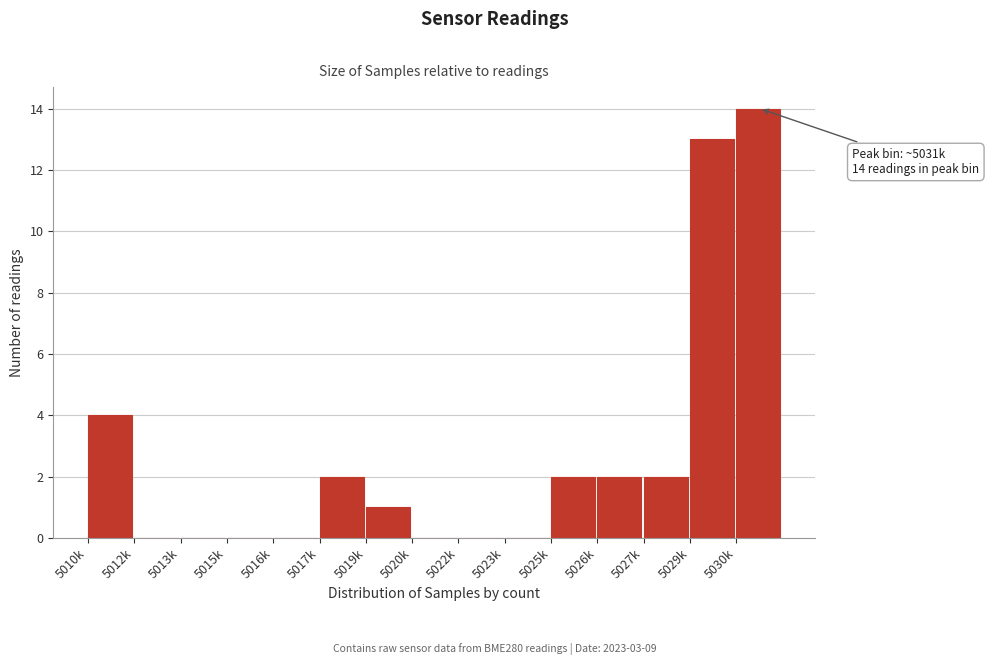

Reading right to left, what are all the values shown in this chart?

5030k=14	5029k=13	5027k=2	5026k=2	5025k=2	5023k=0	5022k=0	5020k=0	5019k=1	5017k=2	5016k=0	5015k=0	5013k=0	5012k=0	5010k=4